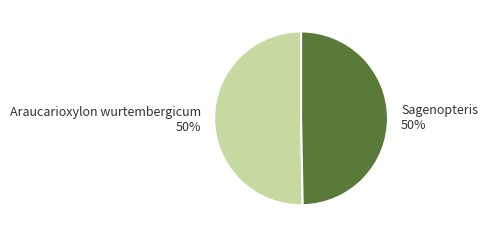

Count the number of slices in the pie.

2